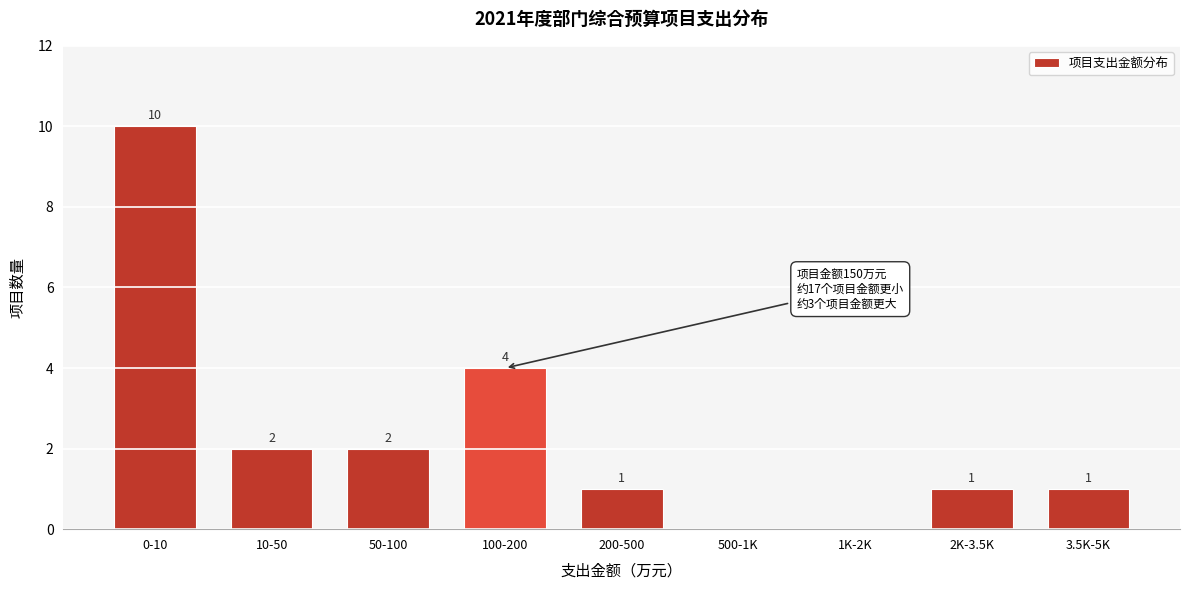

Reading right to left, transcribe all the data shown in this chart.

3.5K-5K=1	2K-3.5K=1	1K-2K=0	500-1K=0	200-500=1	100-200=4	50-100=2	10-50=2	0-10=10